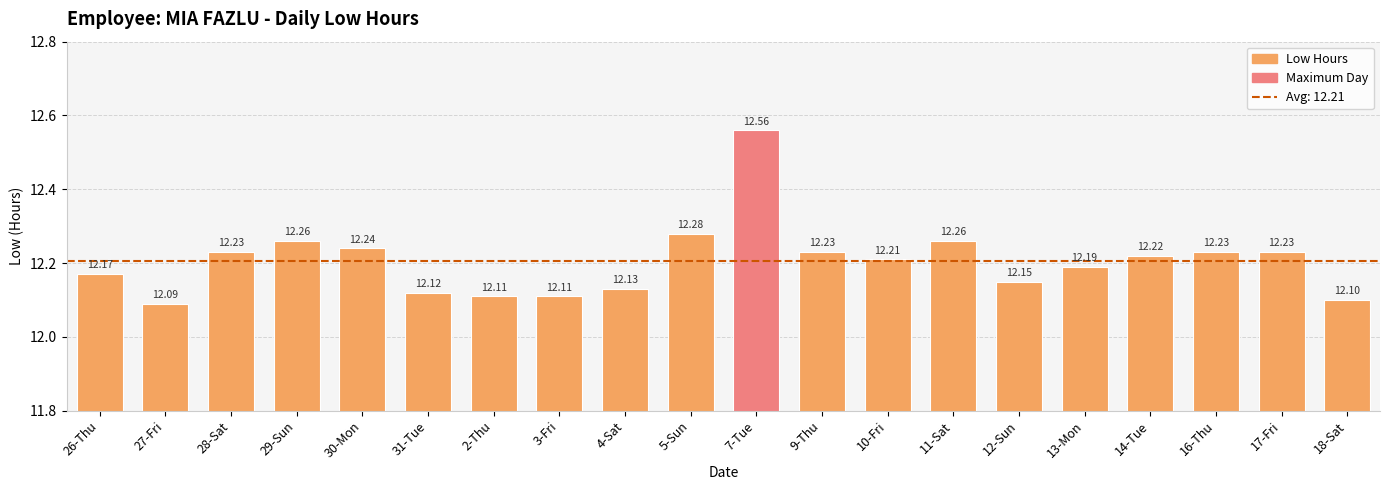

What is the label of the 12th bar from the right?

4-Sat